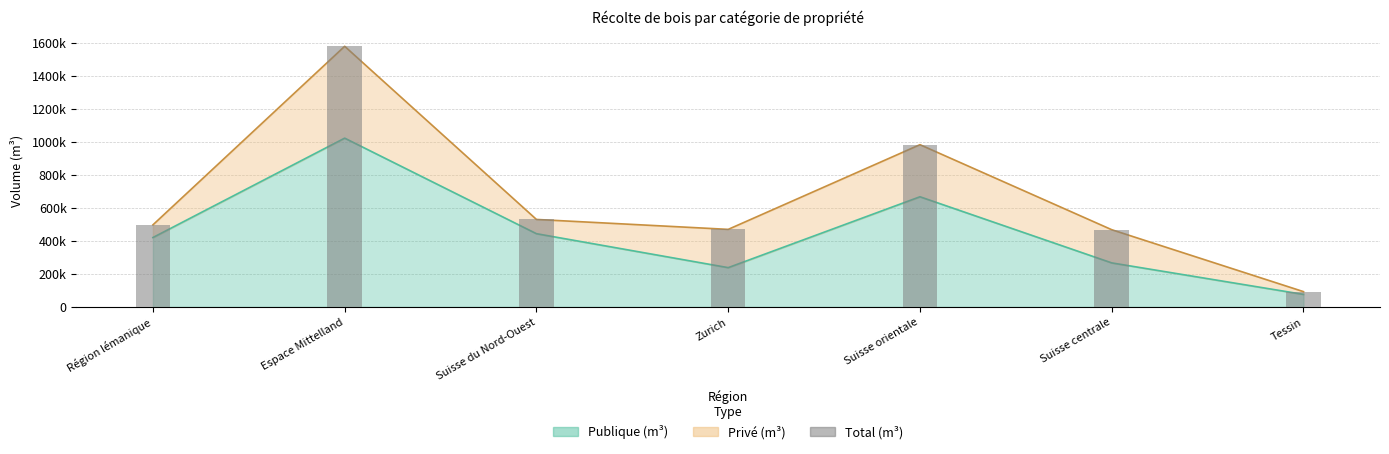

Where does the data first go above 496587?

Espace Mittelland